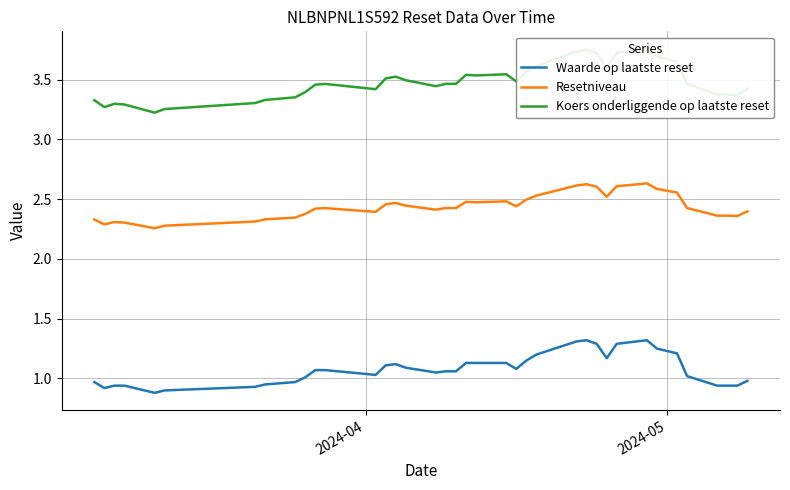

The Koers onderliggende op laatste reset series shows 1.4 at 14. True or false?

False